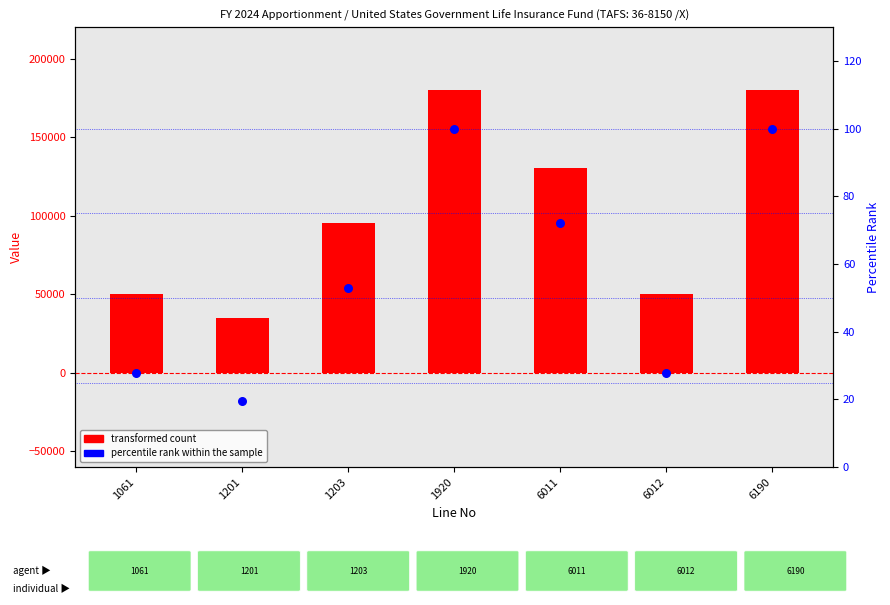

Which series reaches the minimum Y coordinate?

percentile rank within the sample